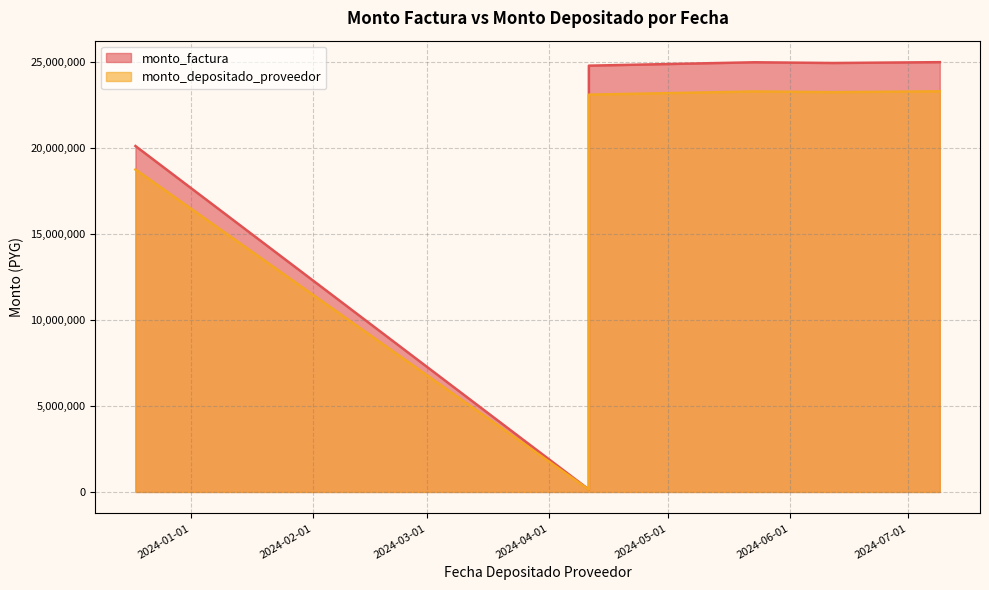

Which series has the largest total across all categories?

monto_factura